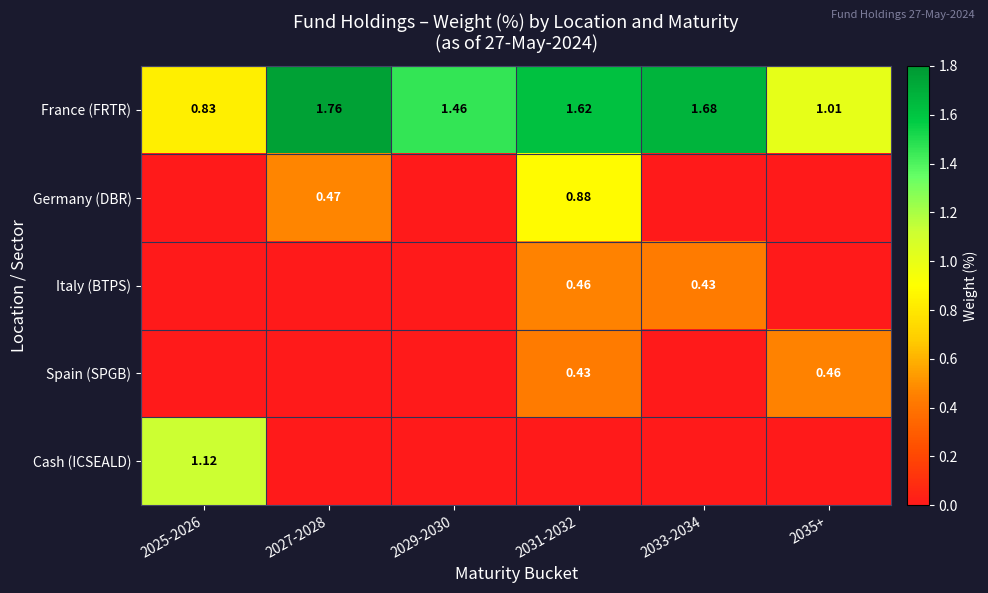

What is the total value across all series at 2025-2026?

2.0